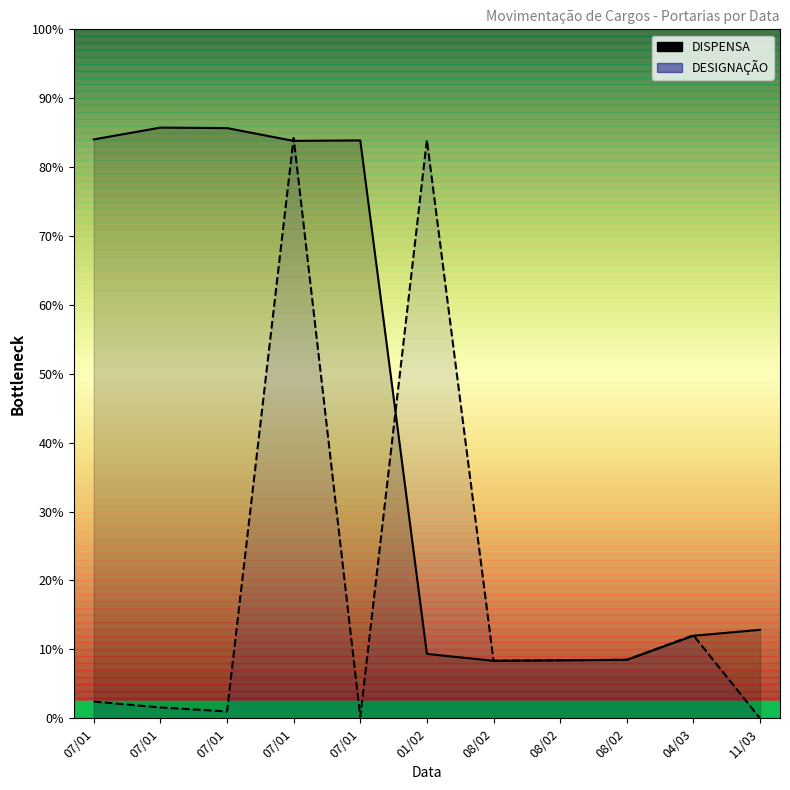

In DISPENSA, how many points are lower than both neighbors (excluding endpoints)?

2